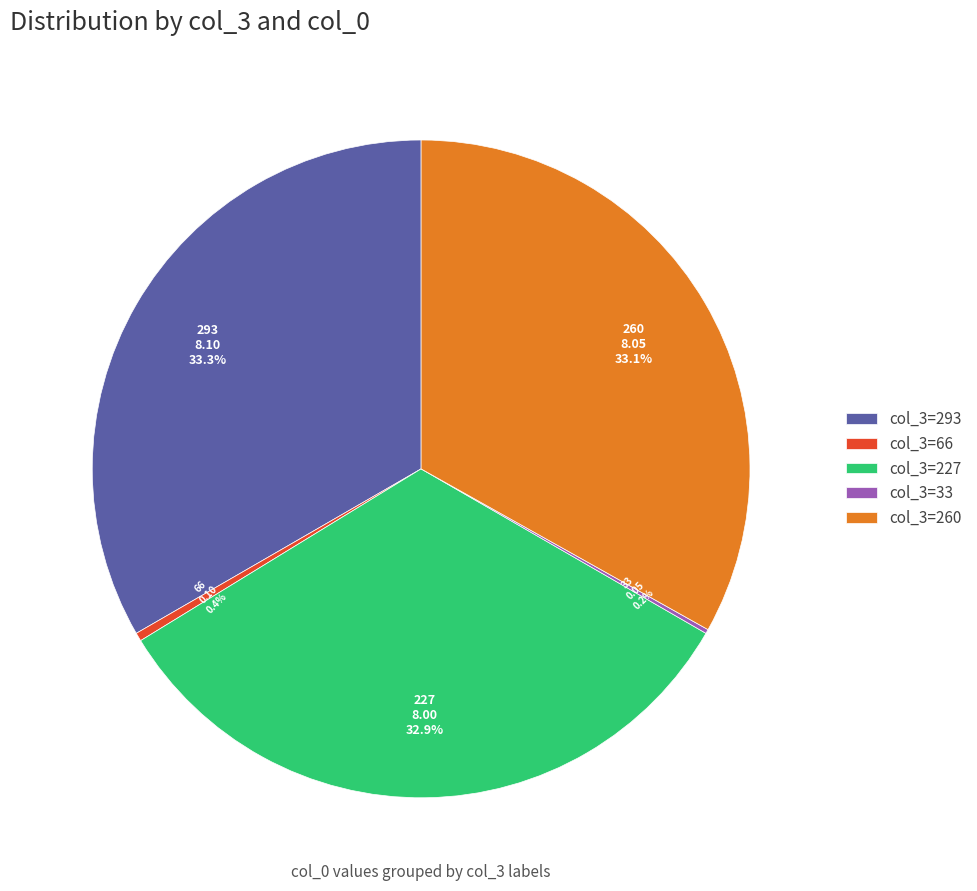

Is col_3=260 the majority of the pie?

No